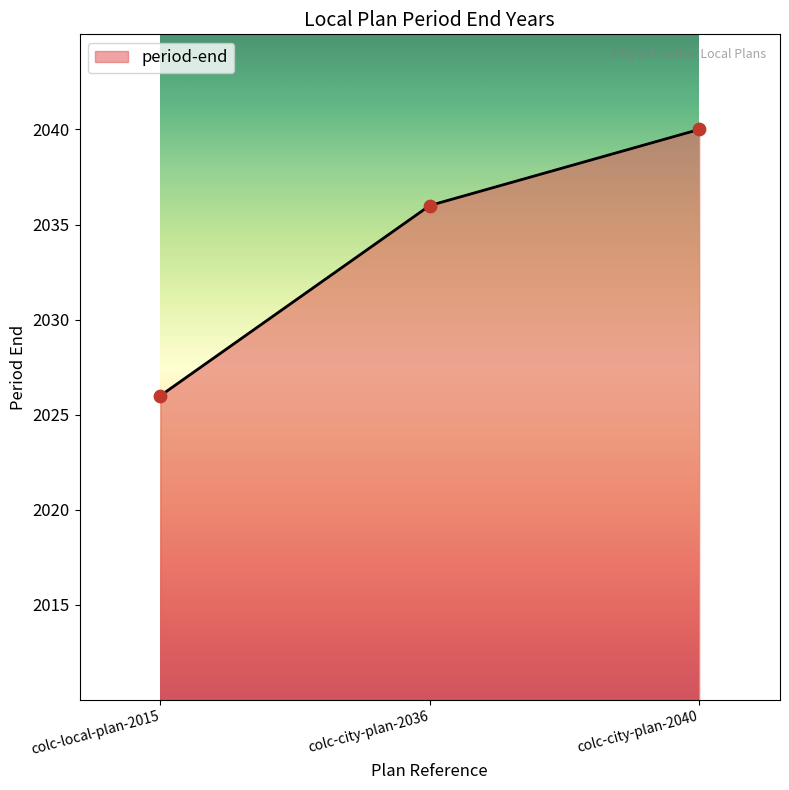

What is the ratio of the value at colc-city-plan-2040 to the value at colc-local-plan-2015?

1.0